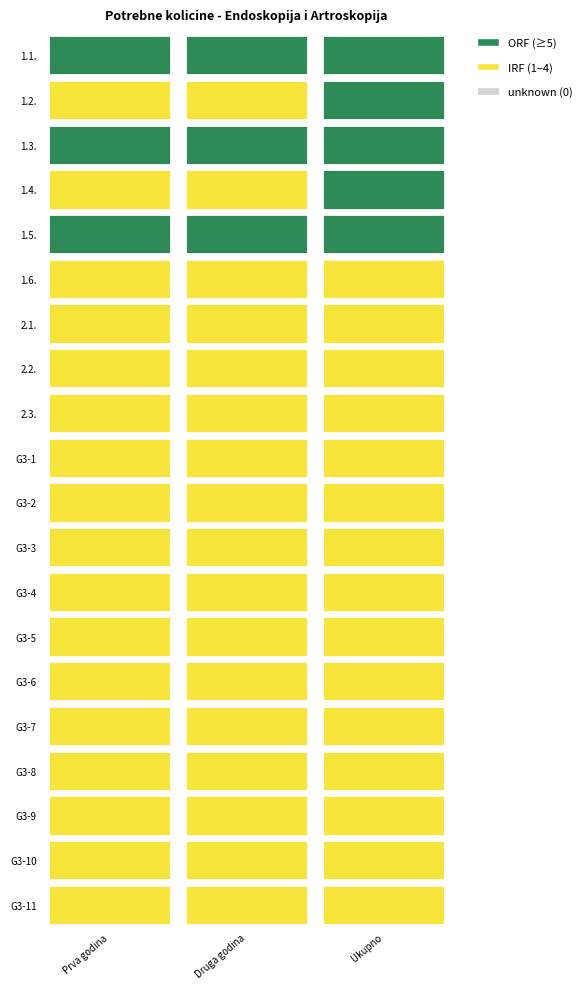

What is the difference between the maximum and minimum values in the G3-9 series?

2